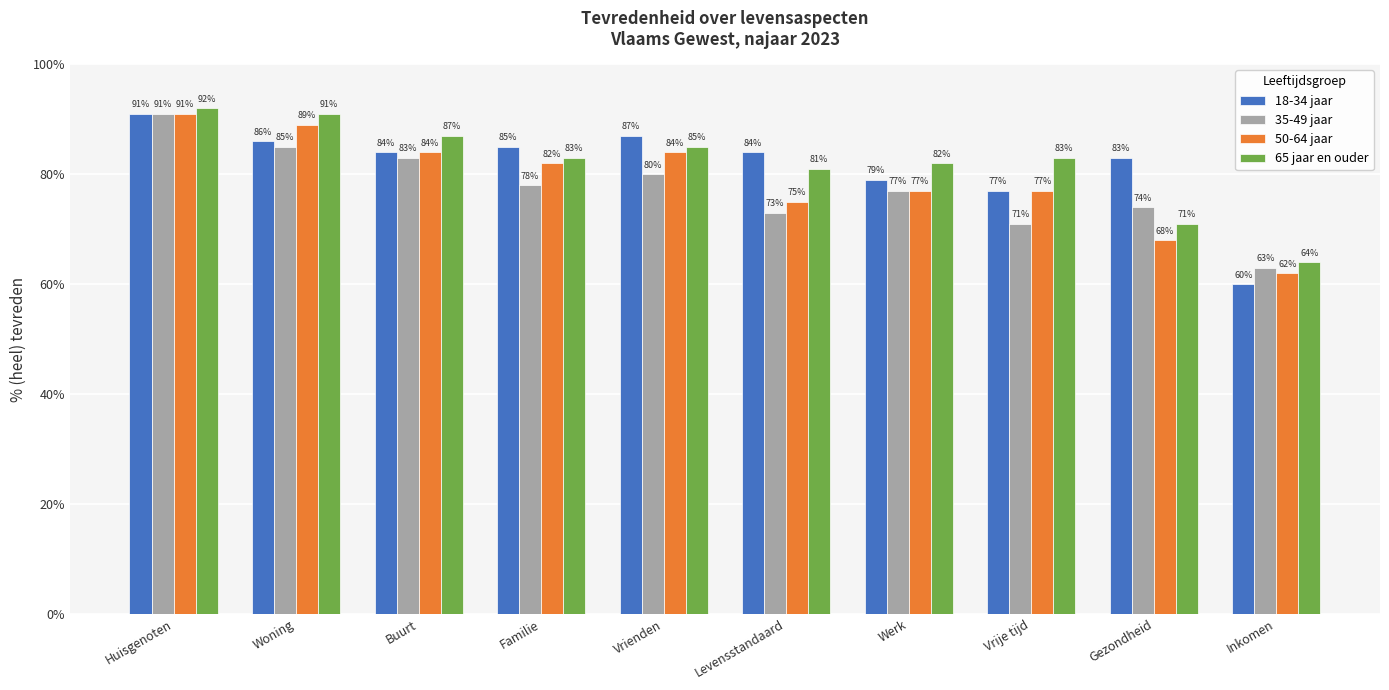

Which category has the lowest value across all series?

Inkomen